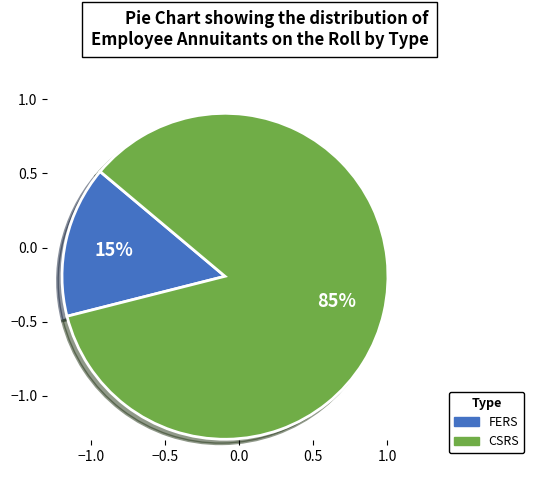

How many segments does this pie chart have?

2